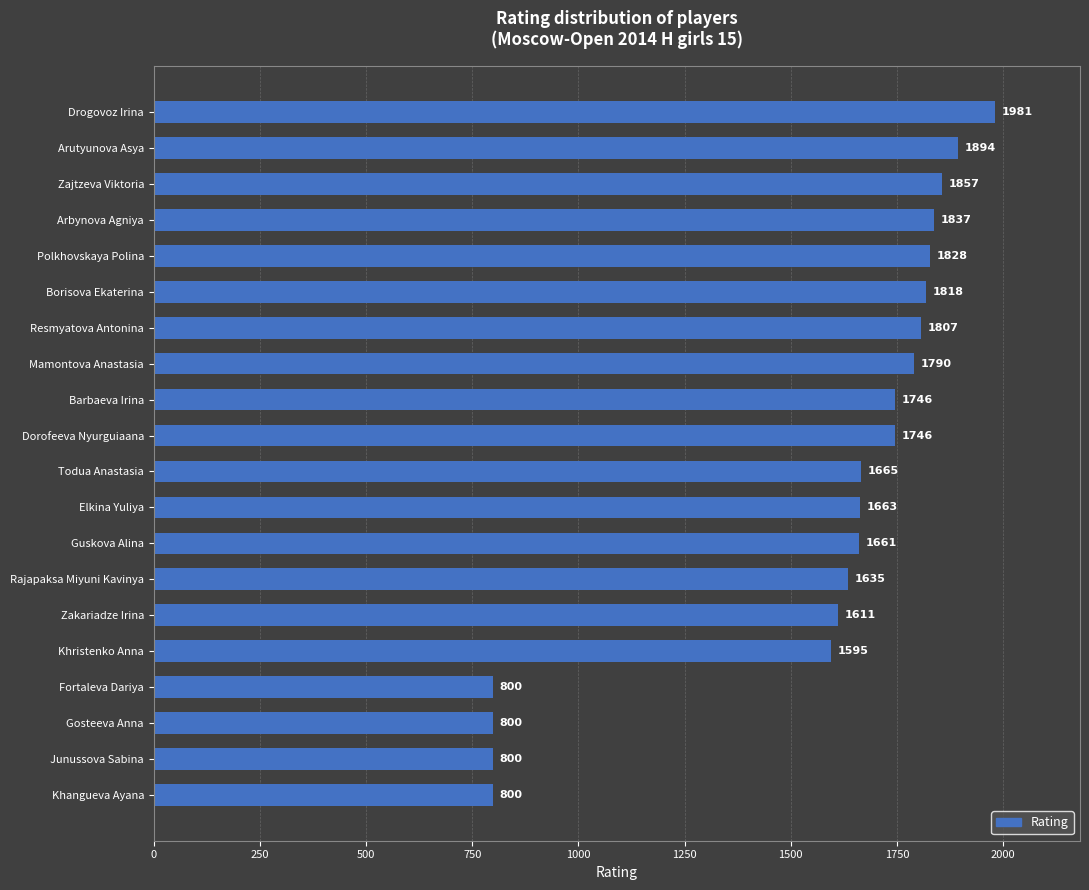

How many categories are shown in the chart?

20